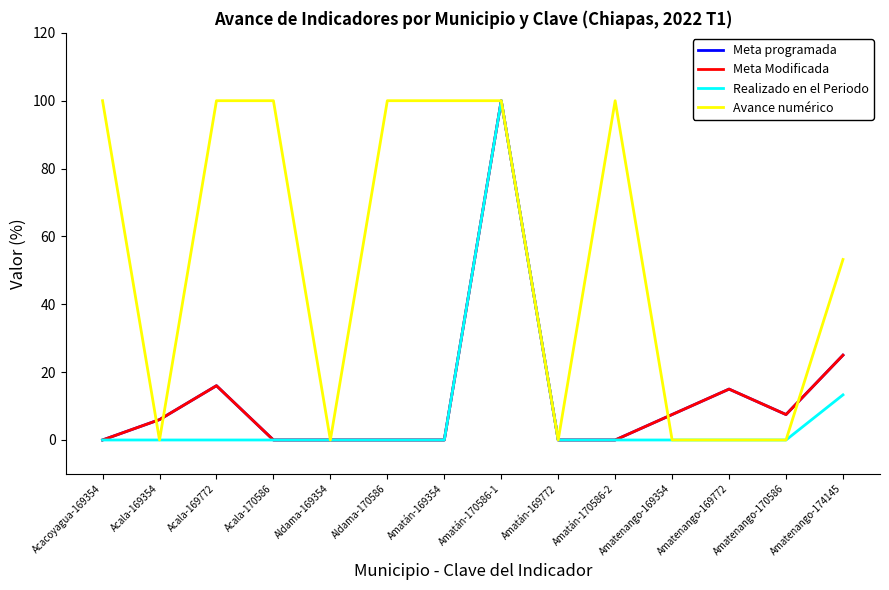

At which category does Meta Modificada reach its first local valley?

Amatenango-170586